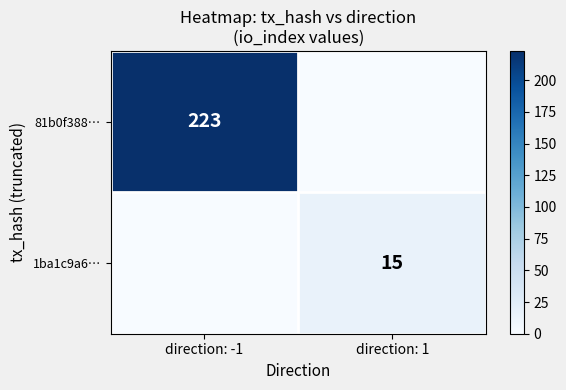

At how many categories does at least one series exceed 41?

1